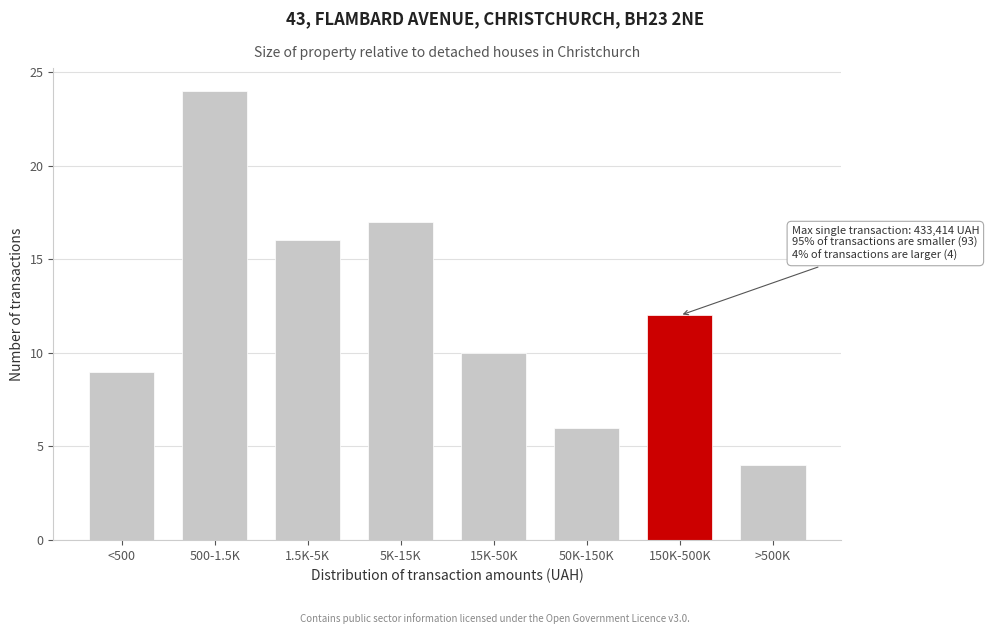

Reading left to right, transcribe all the data shown in this chart.

<500=9	500-1.5K=24	1.5K-5K=16	5K-15K=17	15K-50K=10	50K-150K=6	150K-500K=12	>500K=4